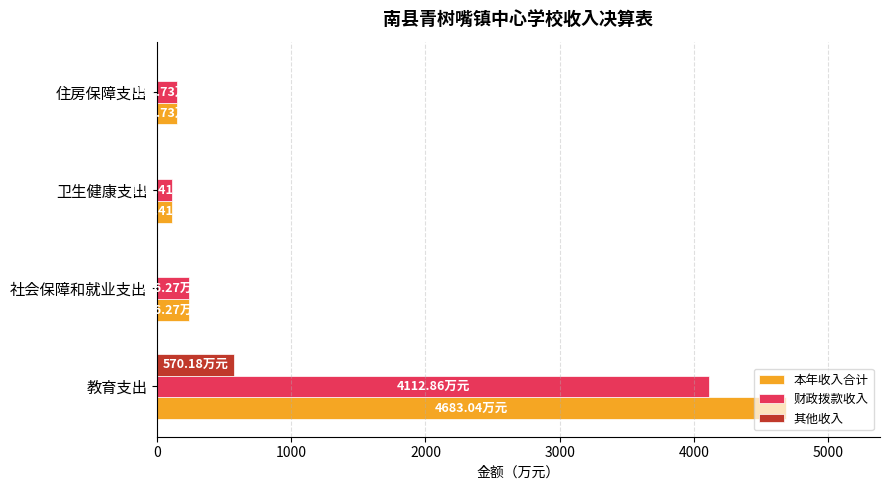

At which label does 本年收入合计 reach its peak?

教育支出